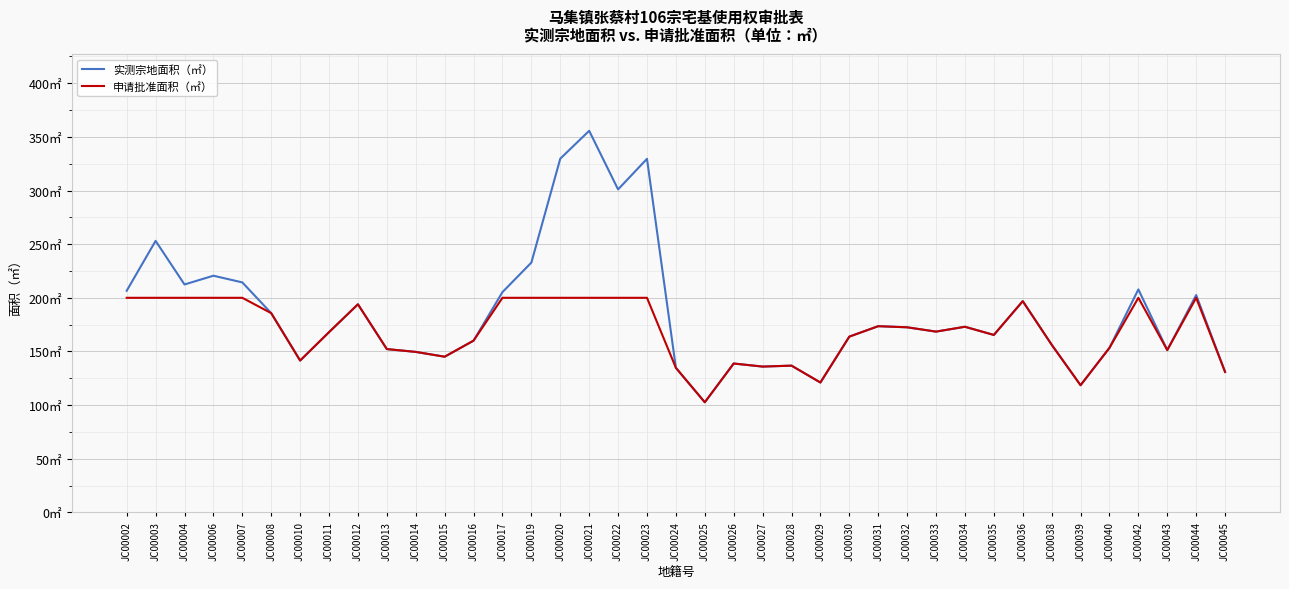

At which category does 实测宗地面积（㎡） reach its first local valley?

JC00004